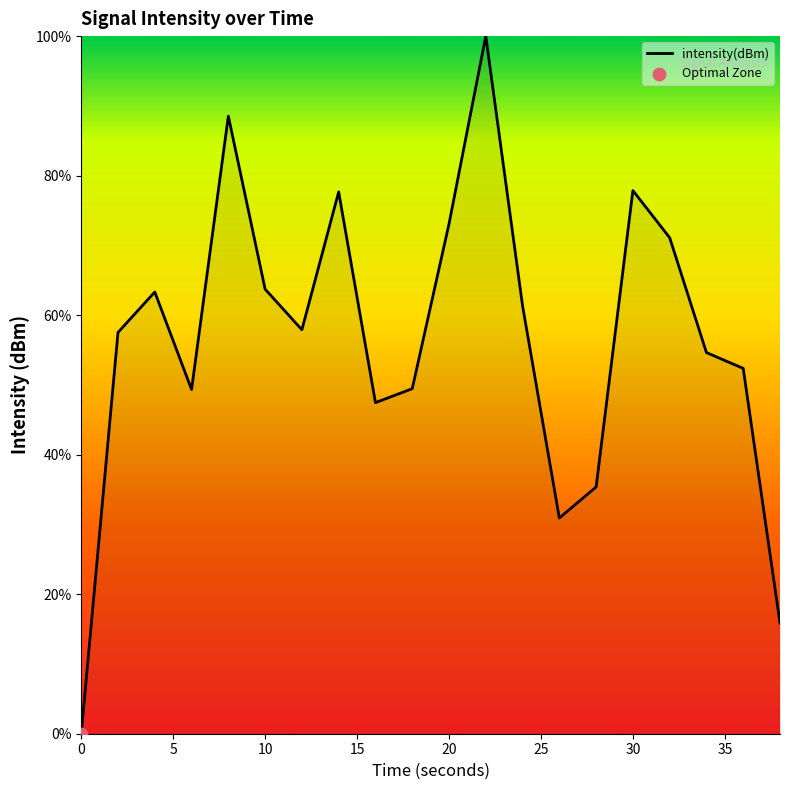

What is the difference between the maximum and minimum values?

100.0